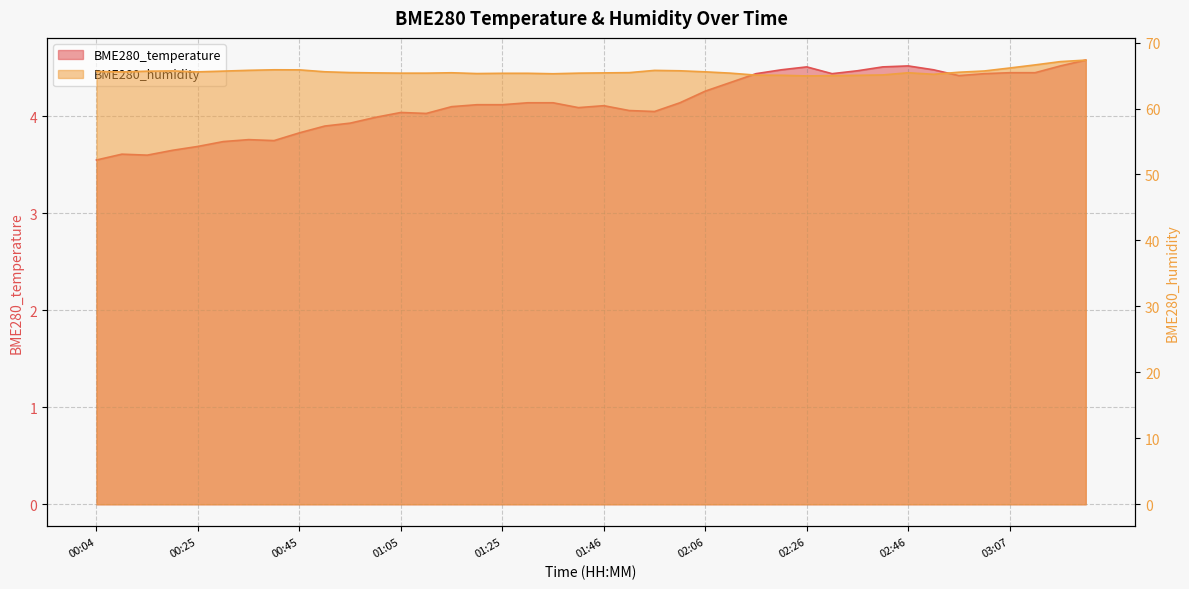

Where does the BME280_humidity series first go above 65?

00:04